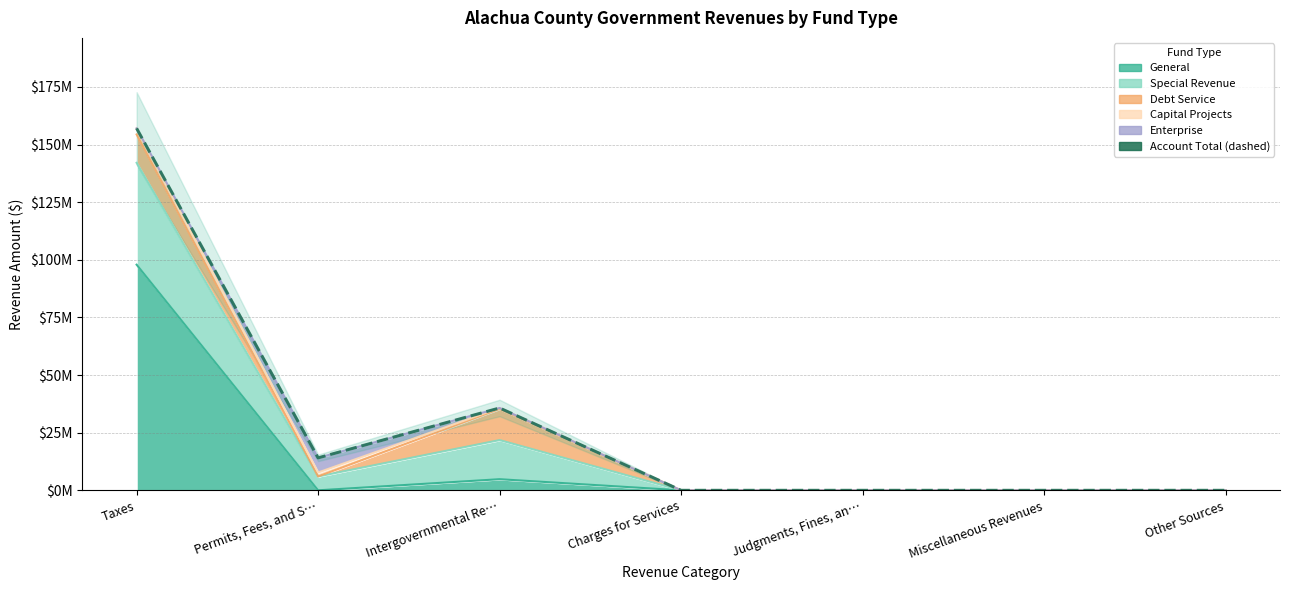

Reading left to right, extract all data points from this chart.

Taxes=156995704	Permits, Fees, and S…=14075089	Intergovernmental Re…=35714520	Charges for Services=0	Judgments, Fines, an…=0	Miscellaneous Revenues=0	Other Sources=0